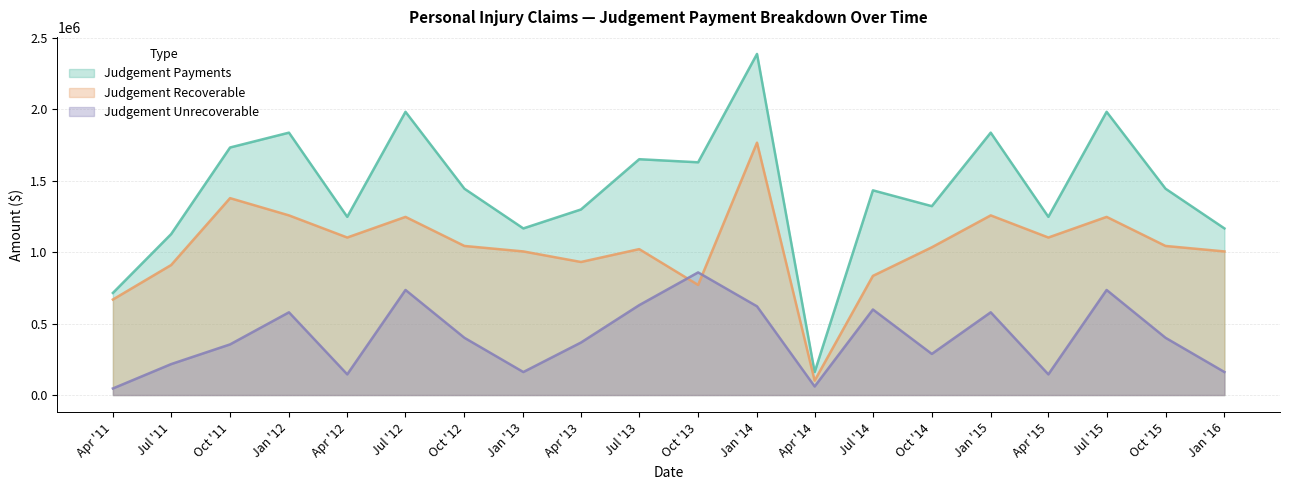

In Judgement Payments, how many points are lower than both neighbors (excluding endpoints)?

6